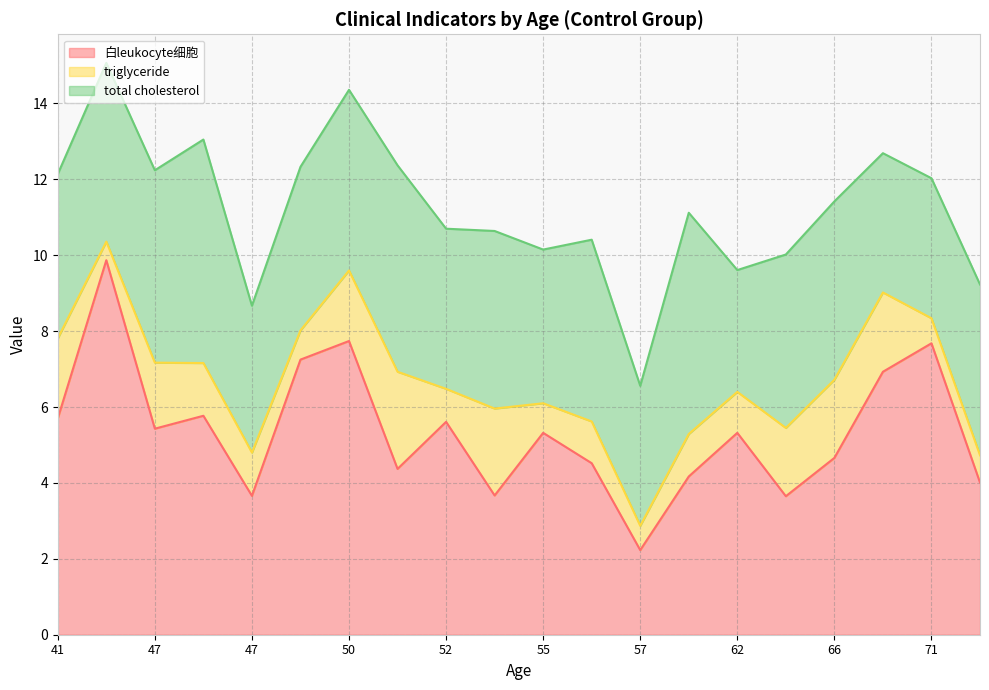

At which category is the sum across all series the highest?

42